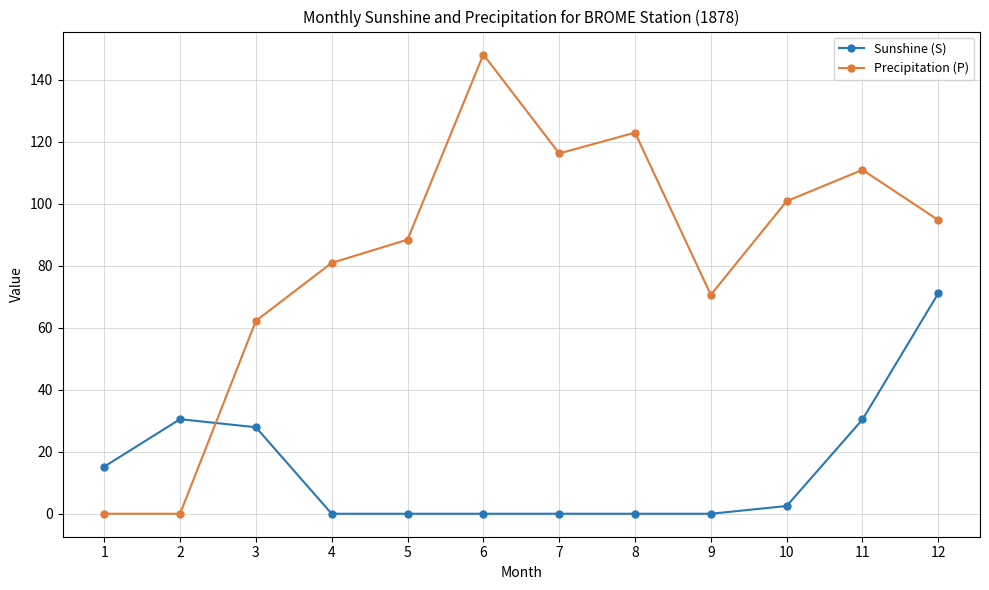

What is the difference between the maximum and minimum values in the Sunshine (S) series?

71.1